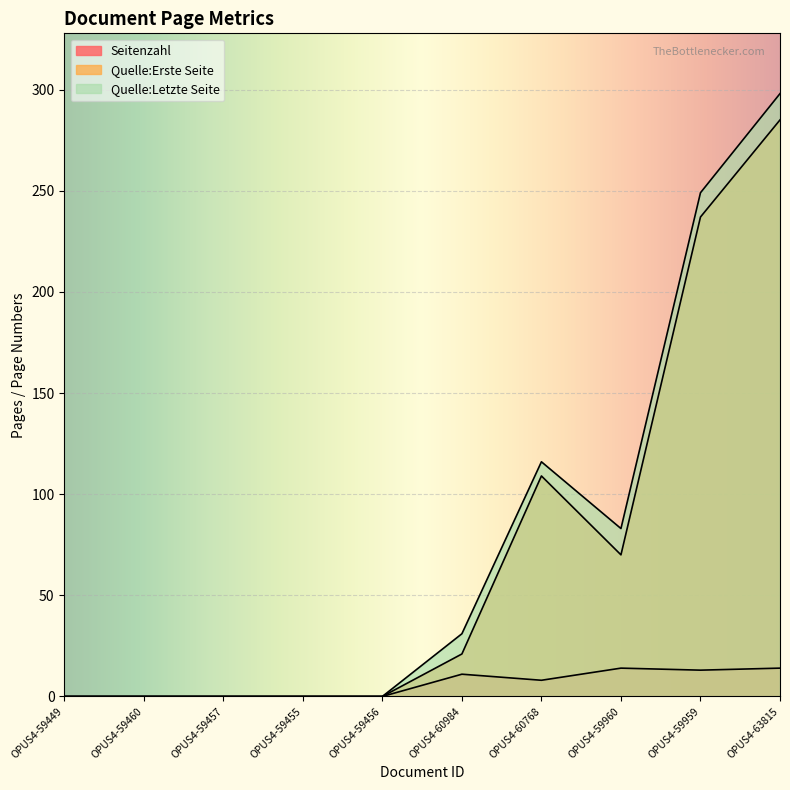

What position from the left is OPUS4-59959?

9